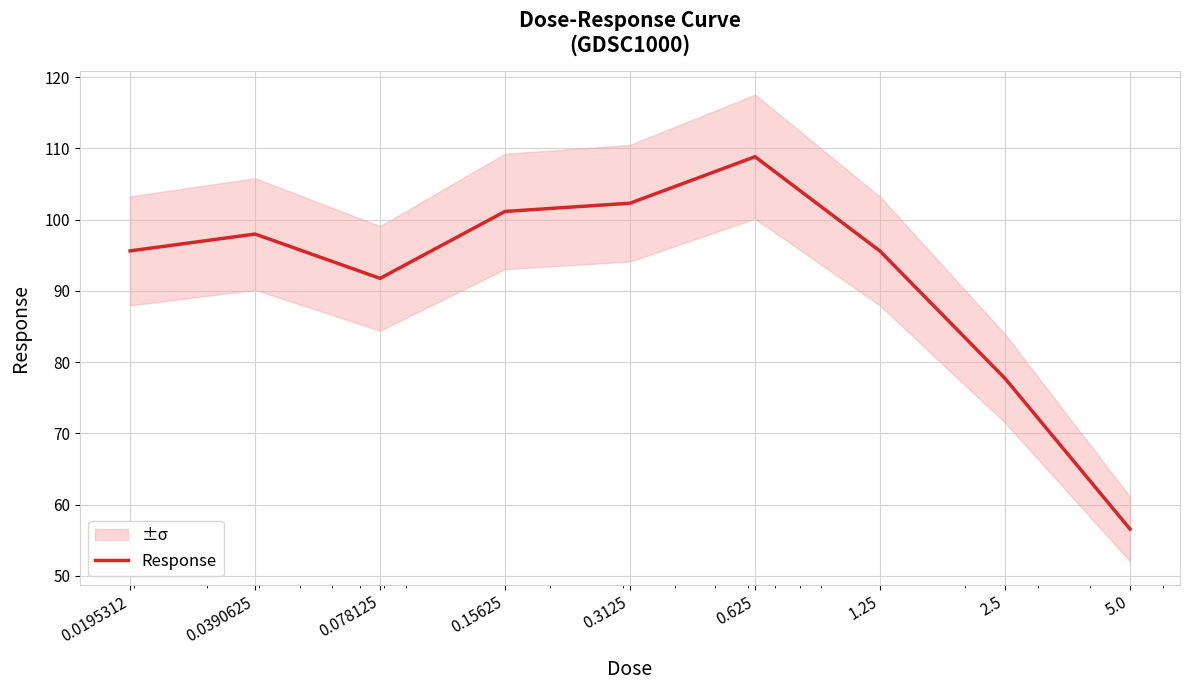

Reading left to right, list all the values displayed in this chart.

0.0195312=95.6	0.0390625=98.0	0.078125=91.8	0.15625=101.2	0.3125=102.3	0.625=108.8	1.25=95.6	2.5=77.7	5.0=56.6